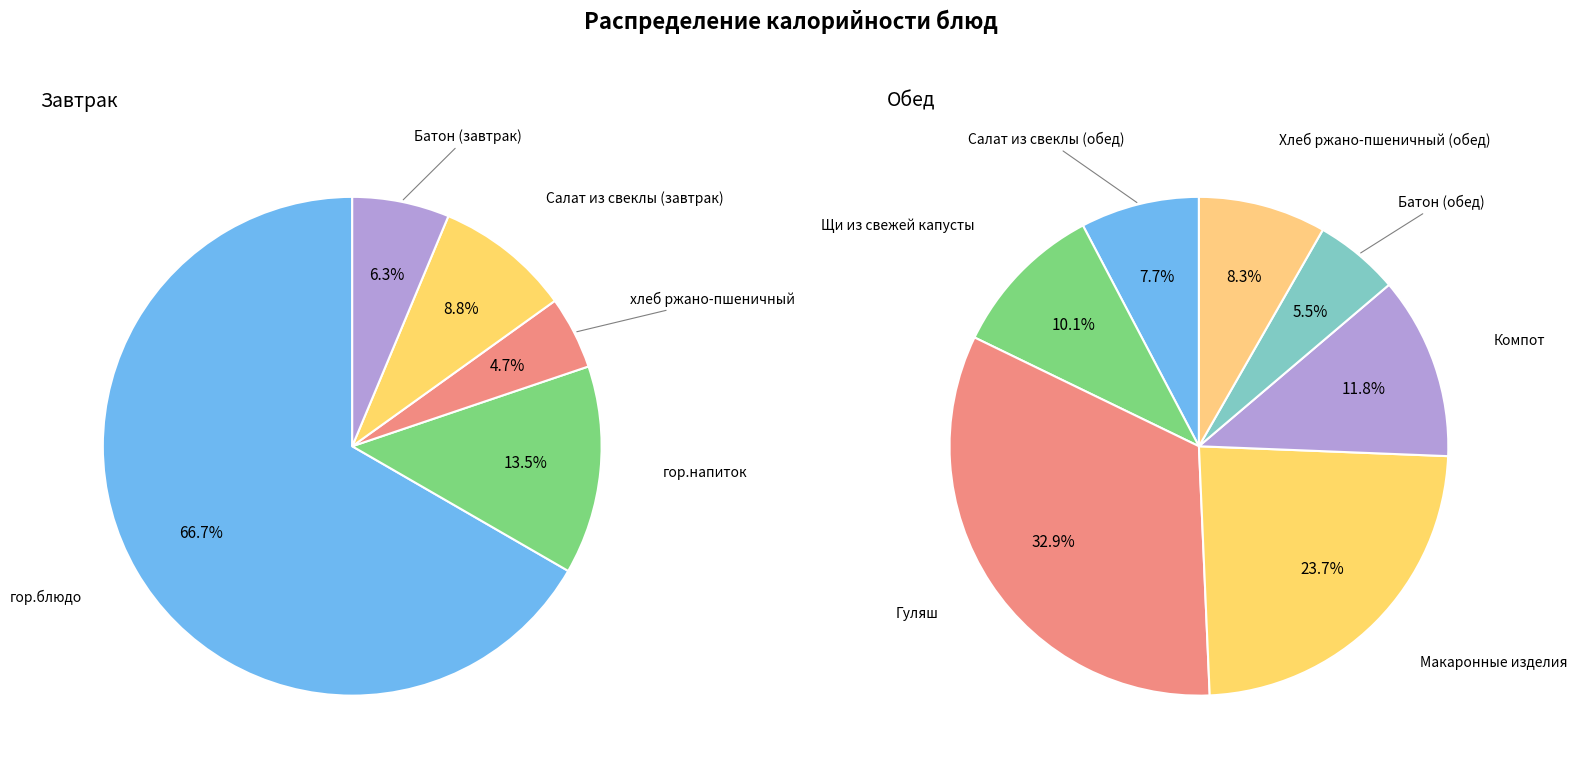

Count the number of slices in the pie.

5